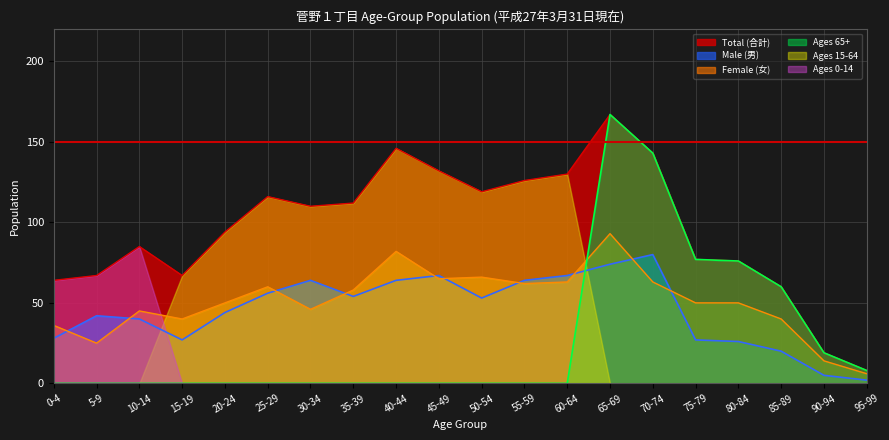

What are all the series names shown in the legend?

Total (合計), Male (男), Female (女), Ages 65+, Ages 15-64, Ages 0-14